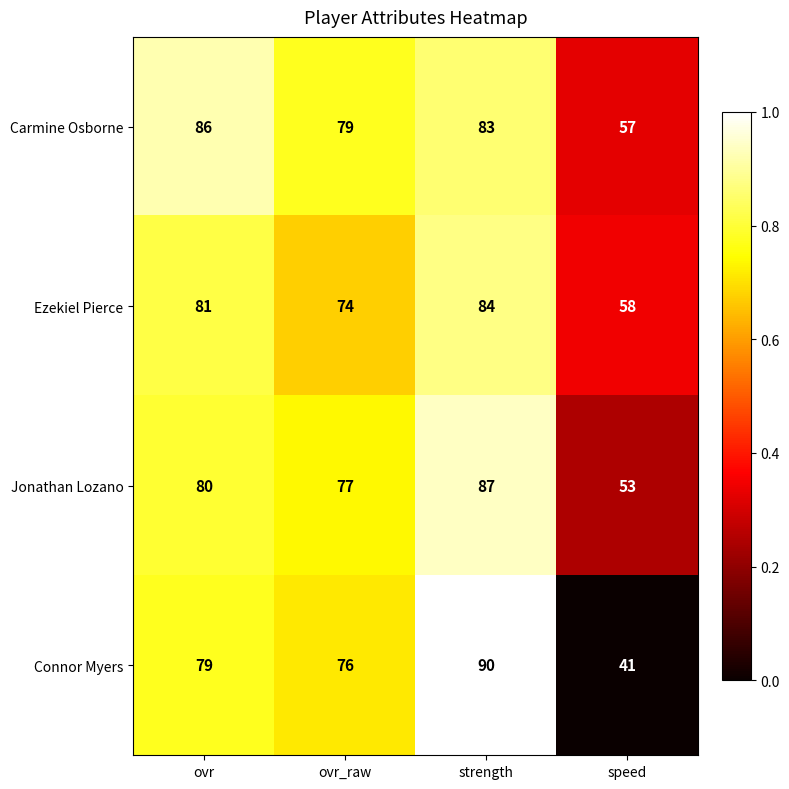

True or false: Jonathan Lozano has a value of 101 at ovr_raw.

False